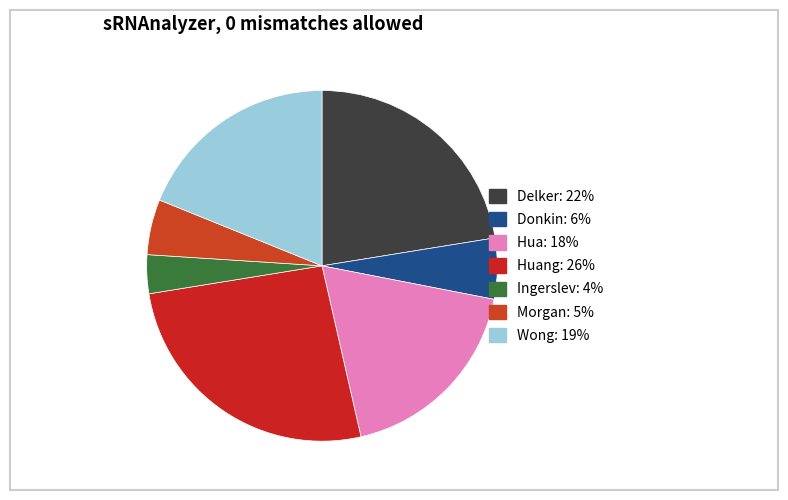

Count the number of slices in the pie.

7